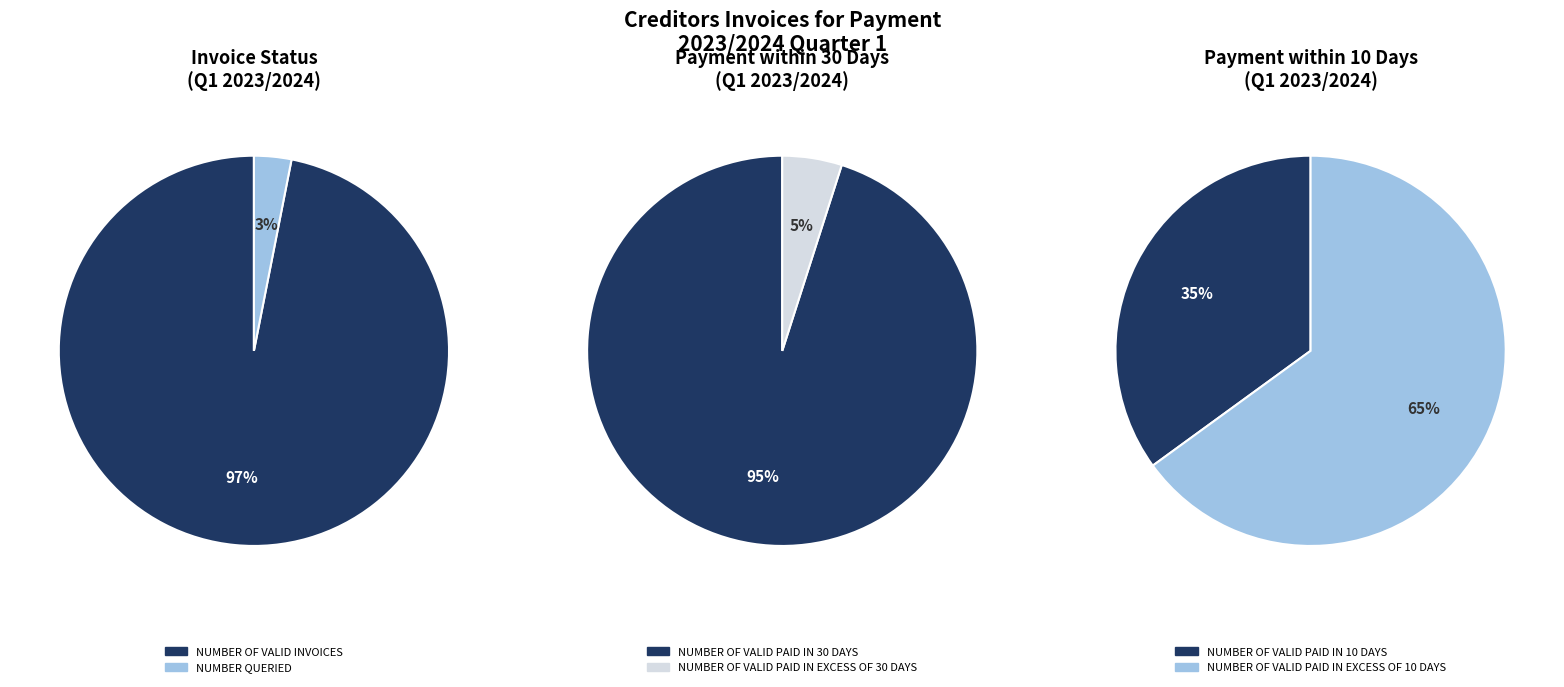

To the nearest percent, what is the average slice percentage?

50%